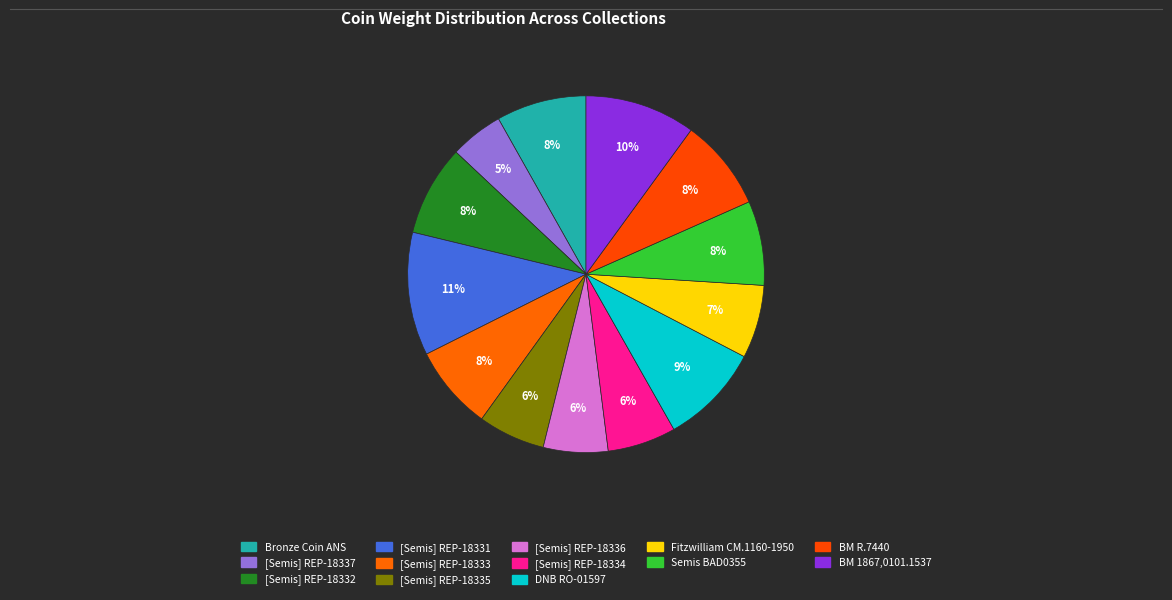

What is the largest slice in the pie chart?

[Monnaie. Semis] REP-18331